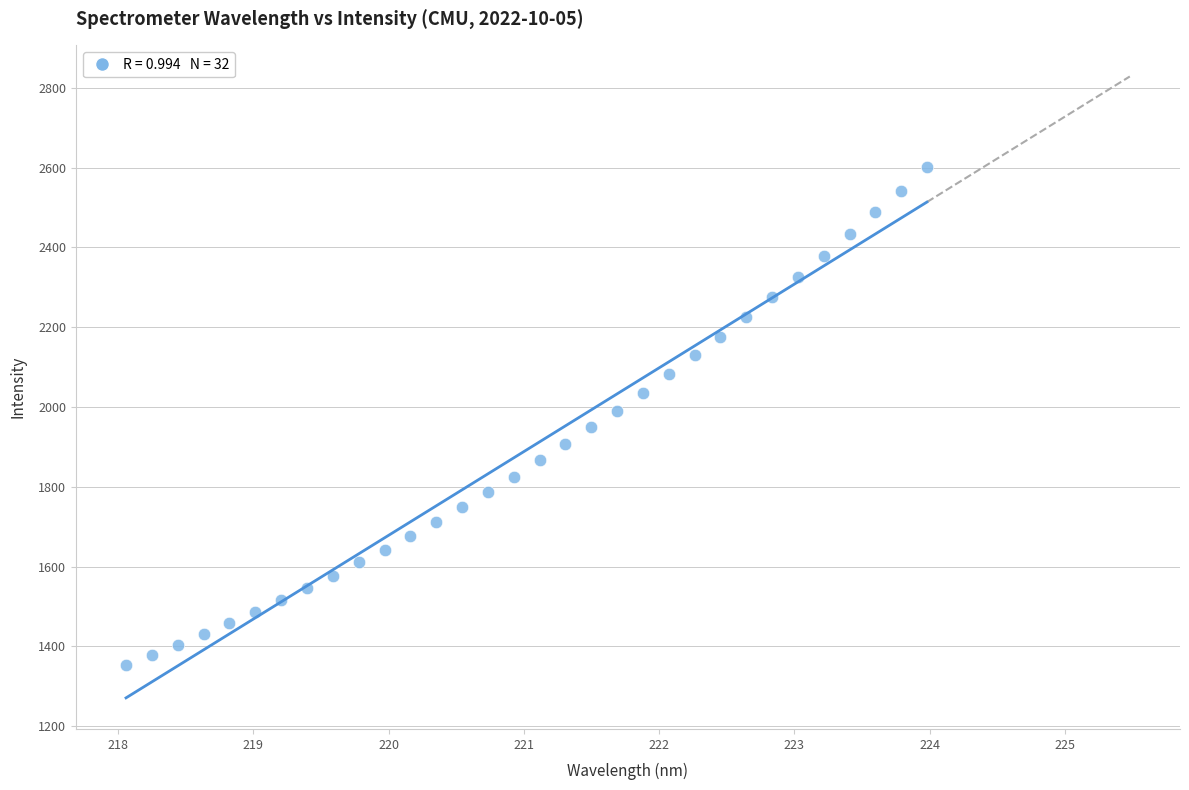

What is the range of X values (max minus min)?

5.9